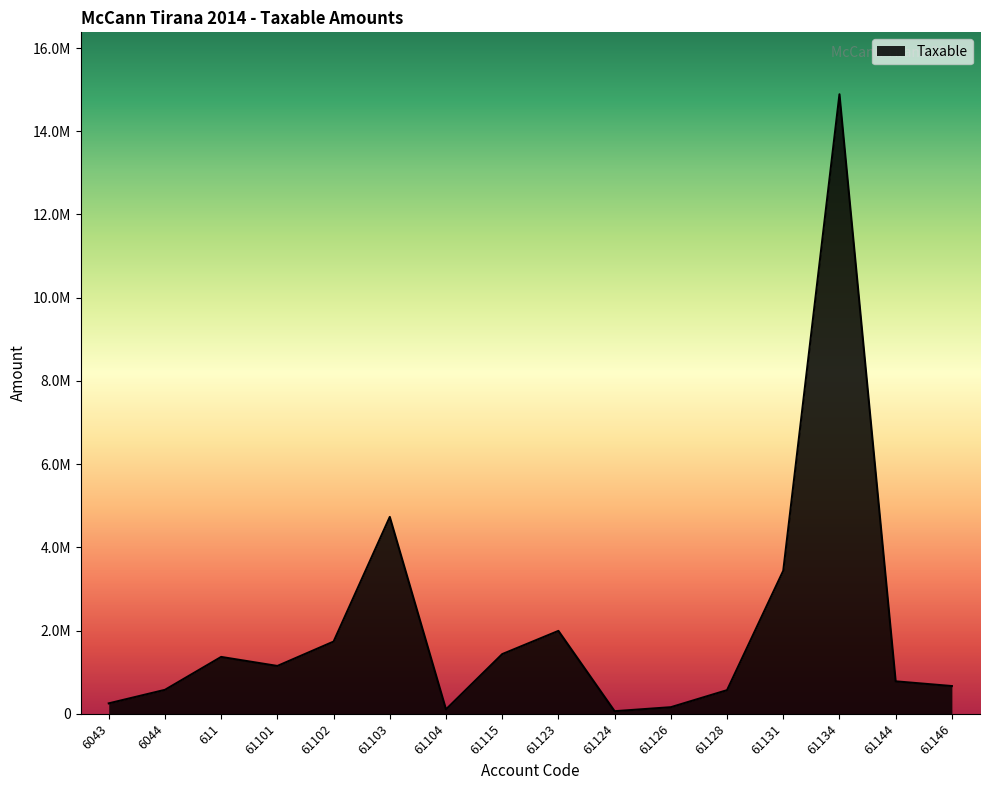

What is the maximum value shown in the chart?

14887859.8